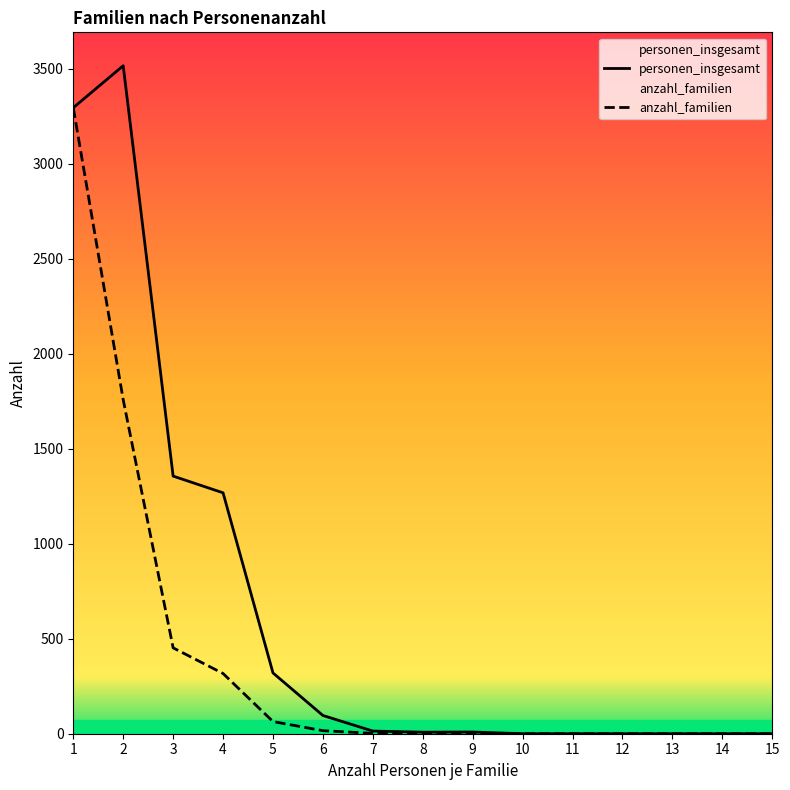

Which series changed the most between 5 and 7?

personen_insgesamt